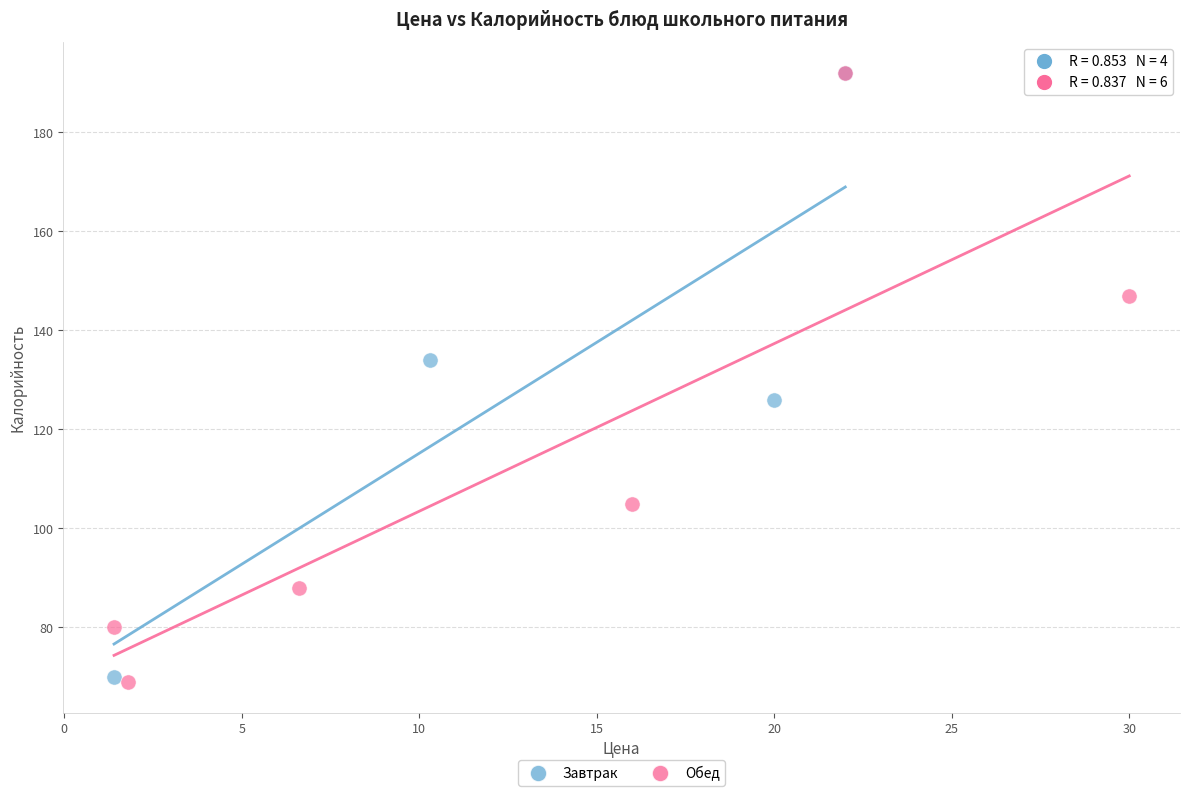

What are all the series names shown in the legend?

Завтрак, Обед